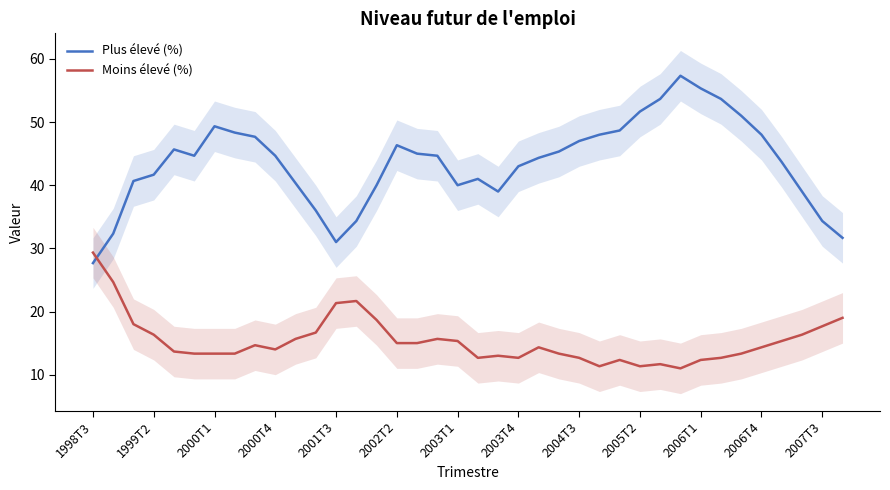

What is the spread (max minus min) of values at 26?

36.3